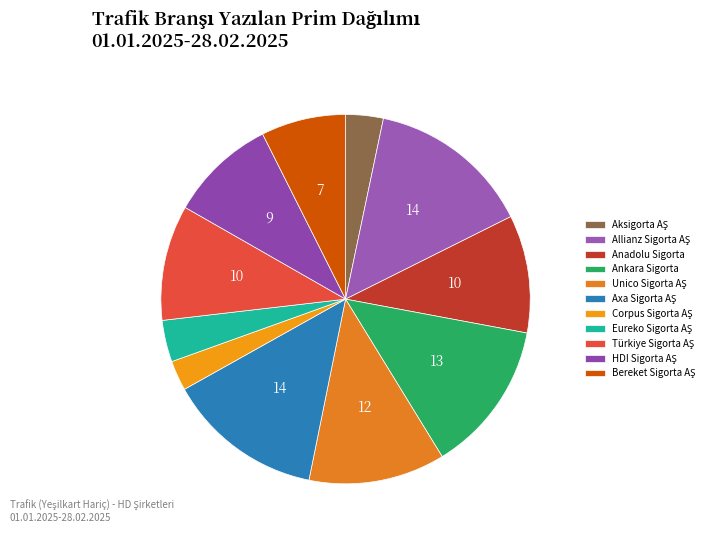

To the nearest percent, what is the average slice percentage?

9%